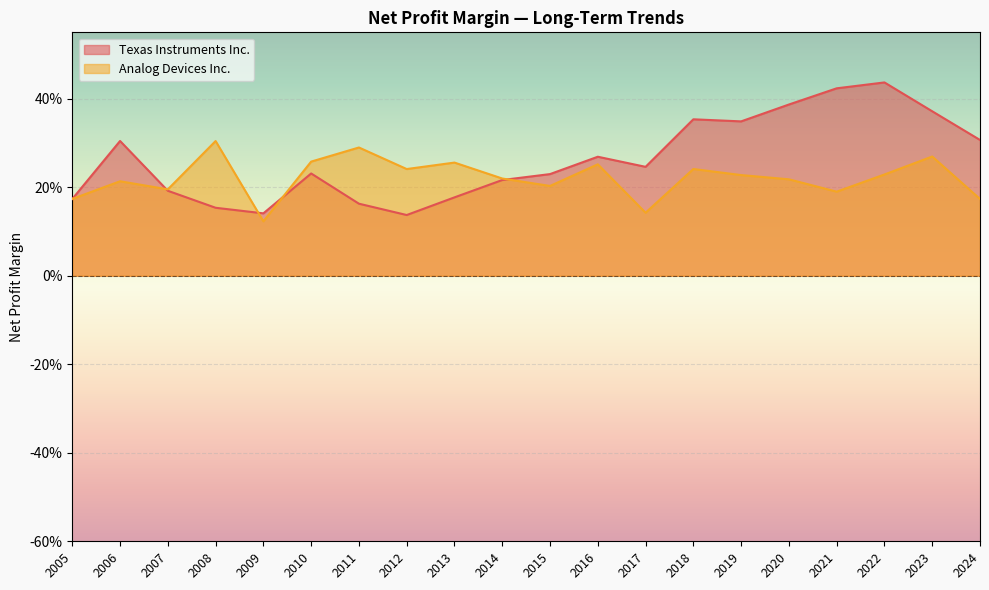

Where is Texas Instruments Inc. nearest to the value 0?

2012